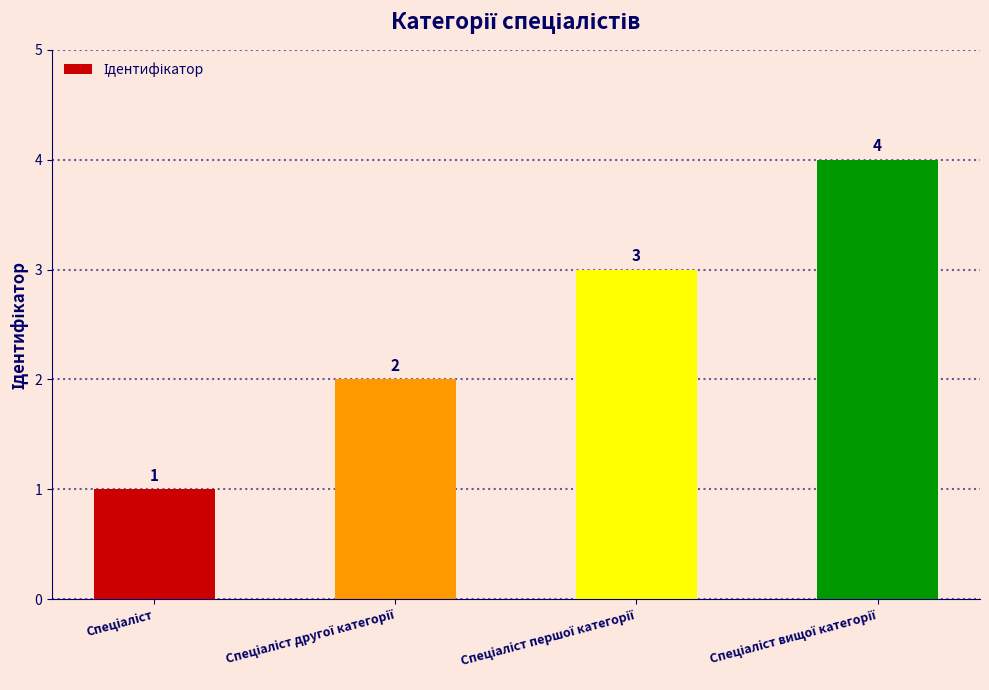

How many values are between 2 and 4?

3